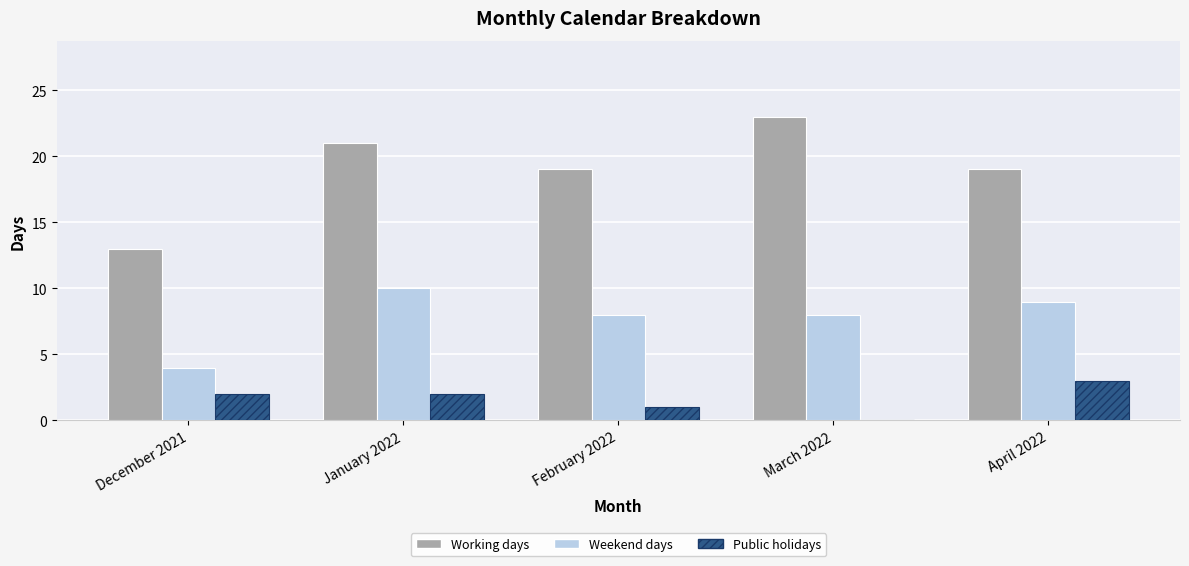

What is the sum of the Public holidays values at December 2021 and March 2022?

2